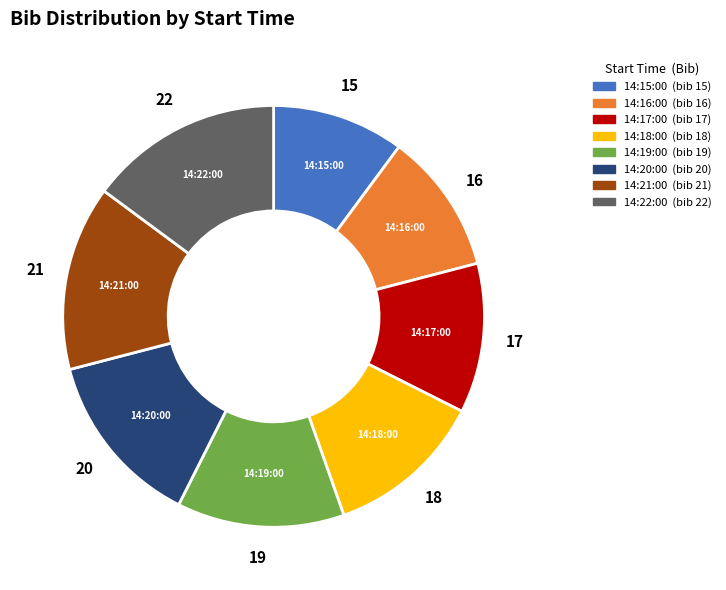

How many slices are in this pie chart?

8